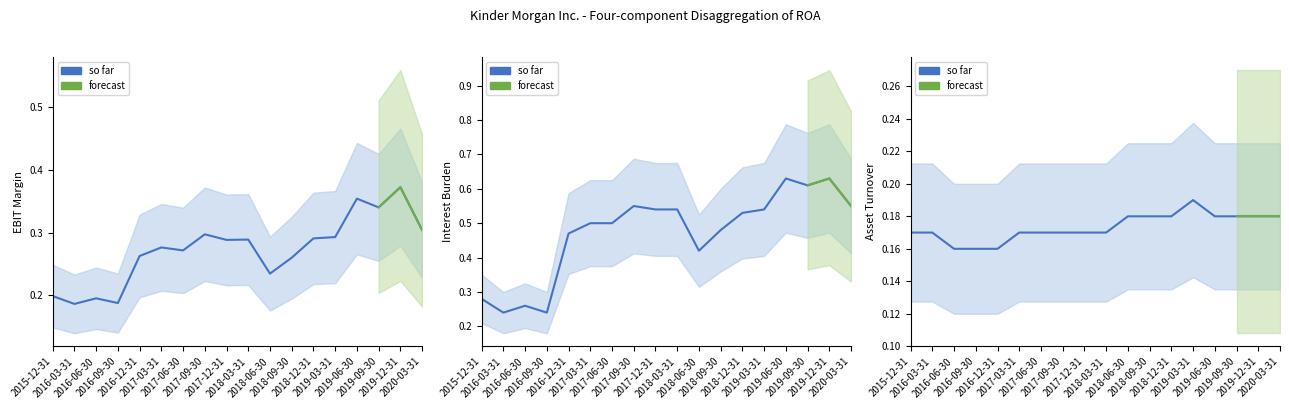

Which label corresponds to the smallest value in the chart?

2016-06-30